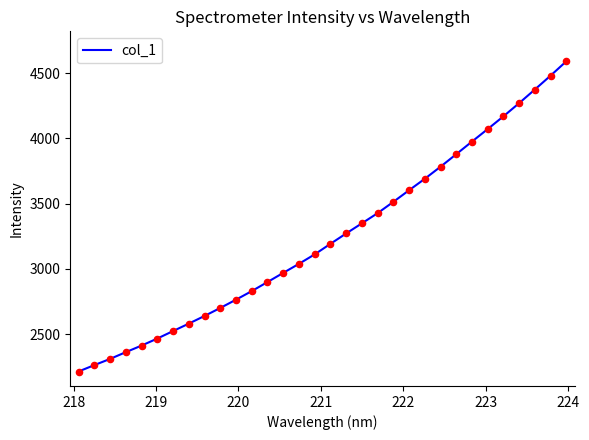

What is the minimum value shown in the chart?

2215.2